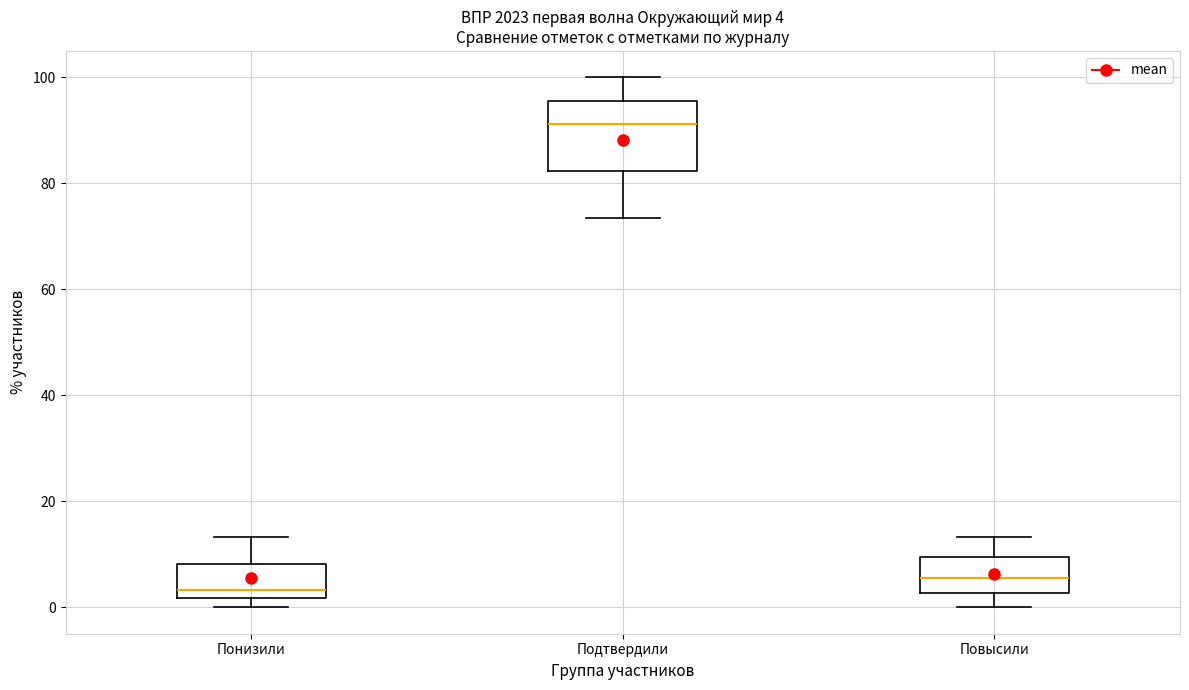

Which box is the tallest, from its lower edge to its upper edge?

Подтвердили